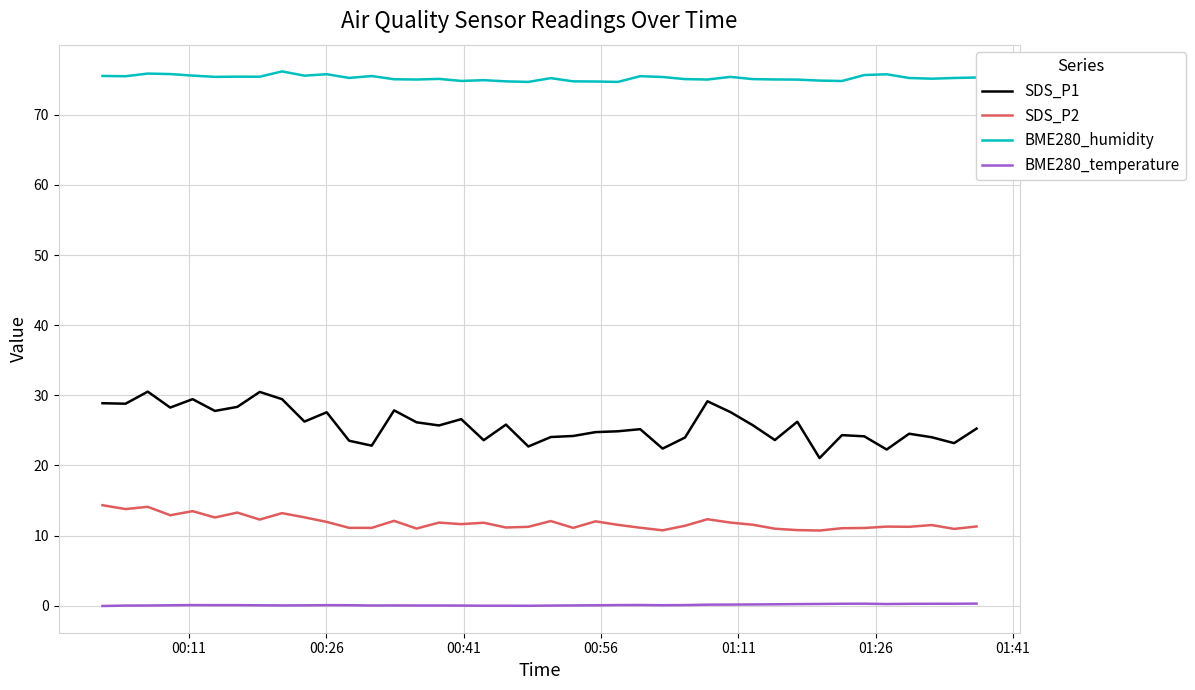

What is the difference between the second highest and second lowest values in the SDS_P1 series?

8.2